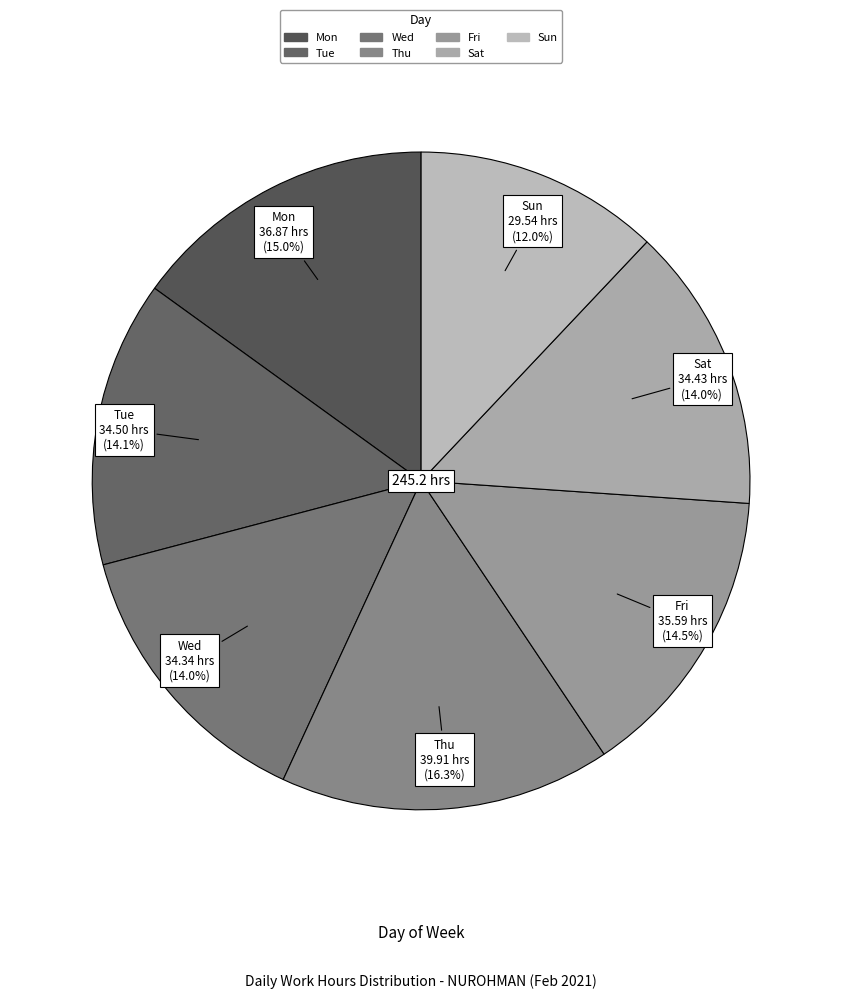

What is the largest slice in the pie chart?

Thu